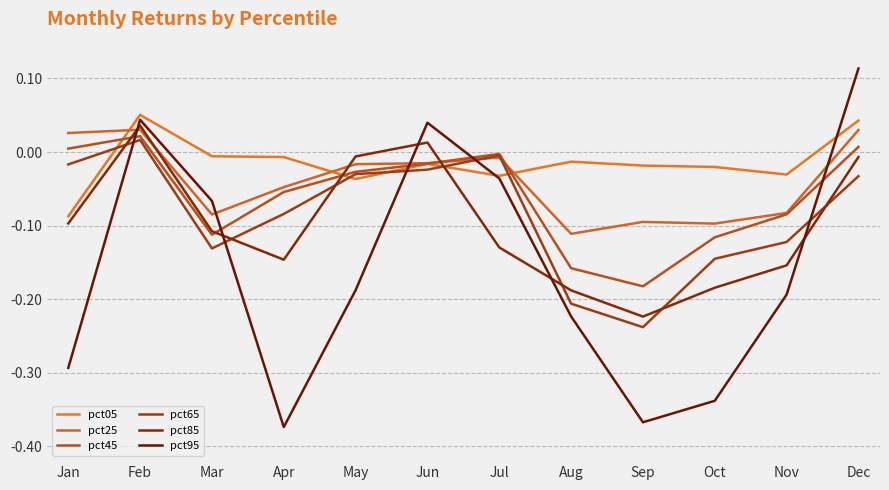

At Oct, list the series in order from smallest to largest.

pct95, pct85, pct65, pct45, pct25, pct05